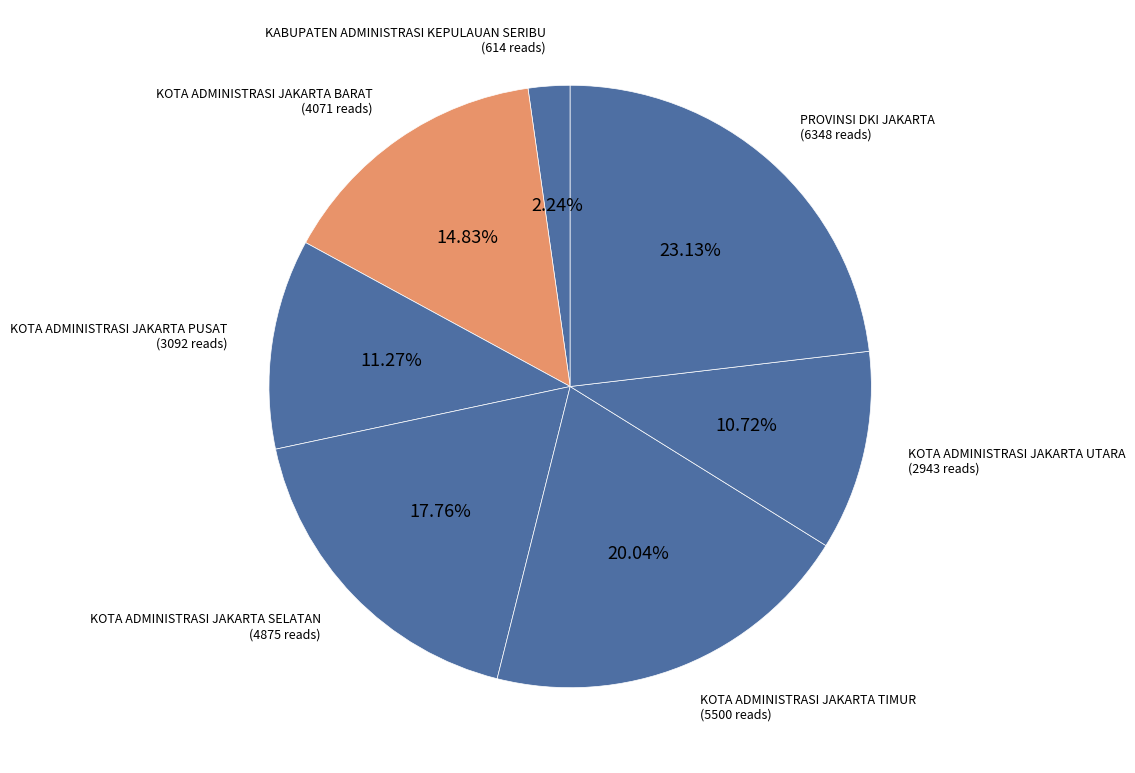

What percentage is the KABUPATEN ADMINISTRASI KEPULAUAN SERIBU slice, to the nearest percent?

2%